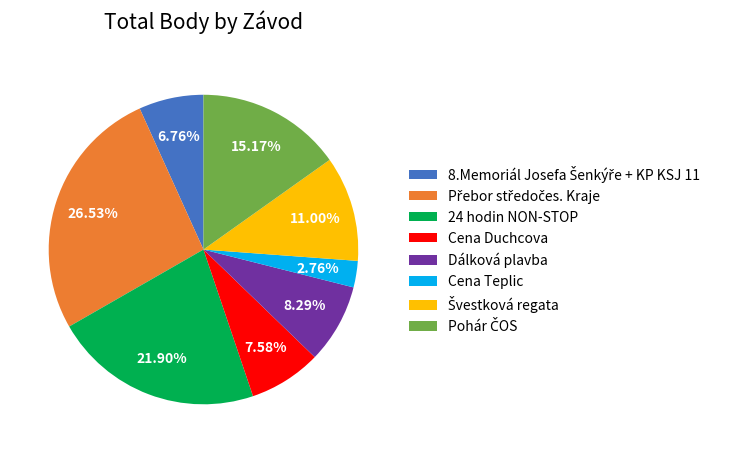

How many segments does this pie chart have?

8